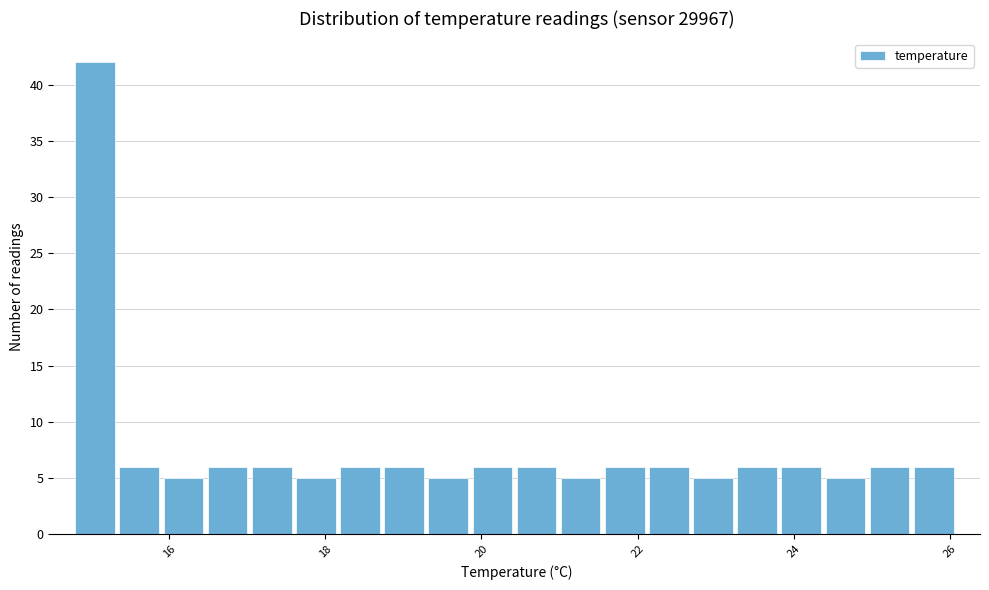

Around what value on the x-axis is the tallest bar? Give the approximate position of its centre, as read against the axis.

15.0